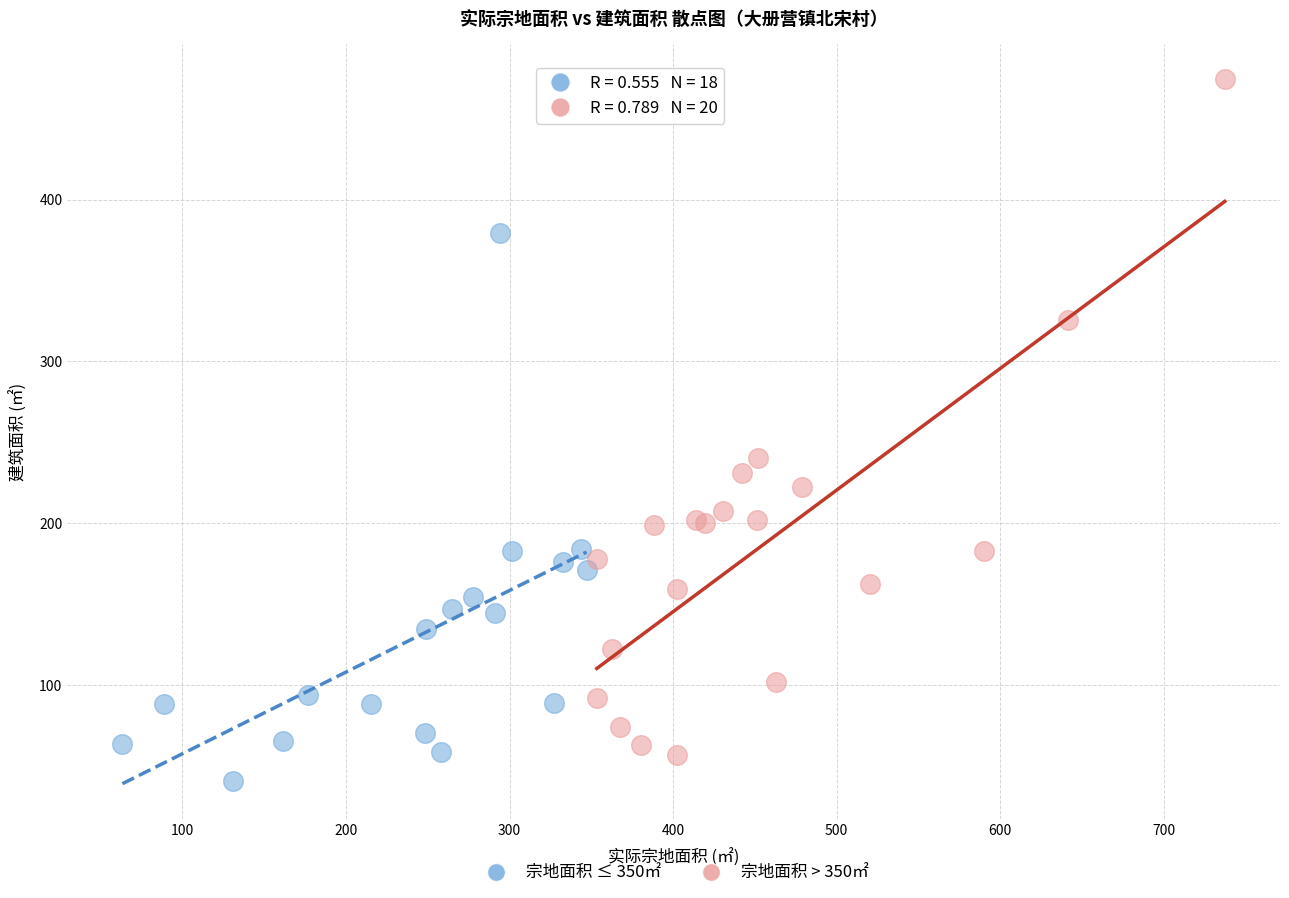

Which series contains the highest Y value?

宗地面积 > 350㎡